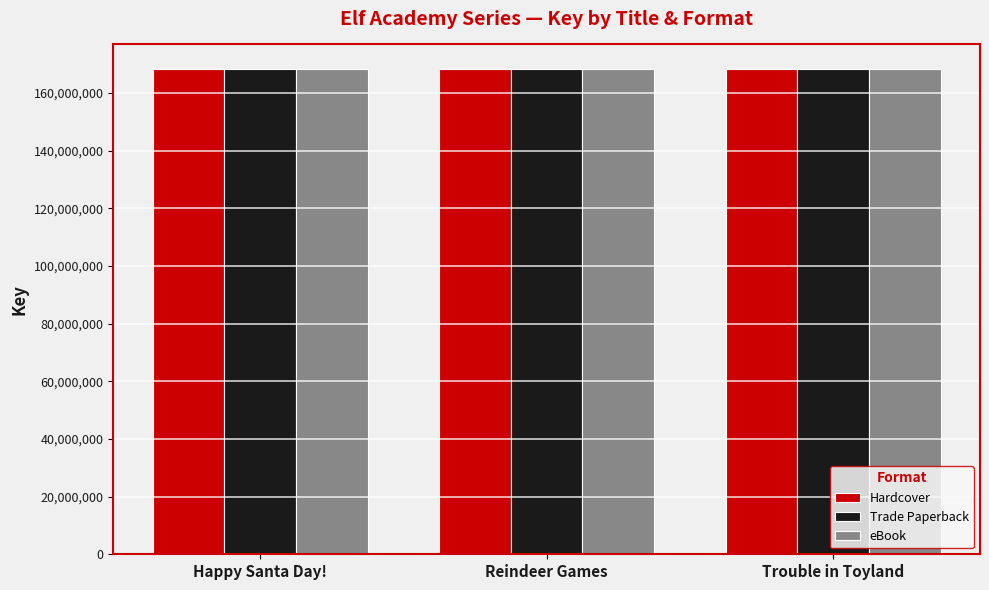

Is it true that eBook equals 94925439 at Trouble in Toyland?

False